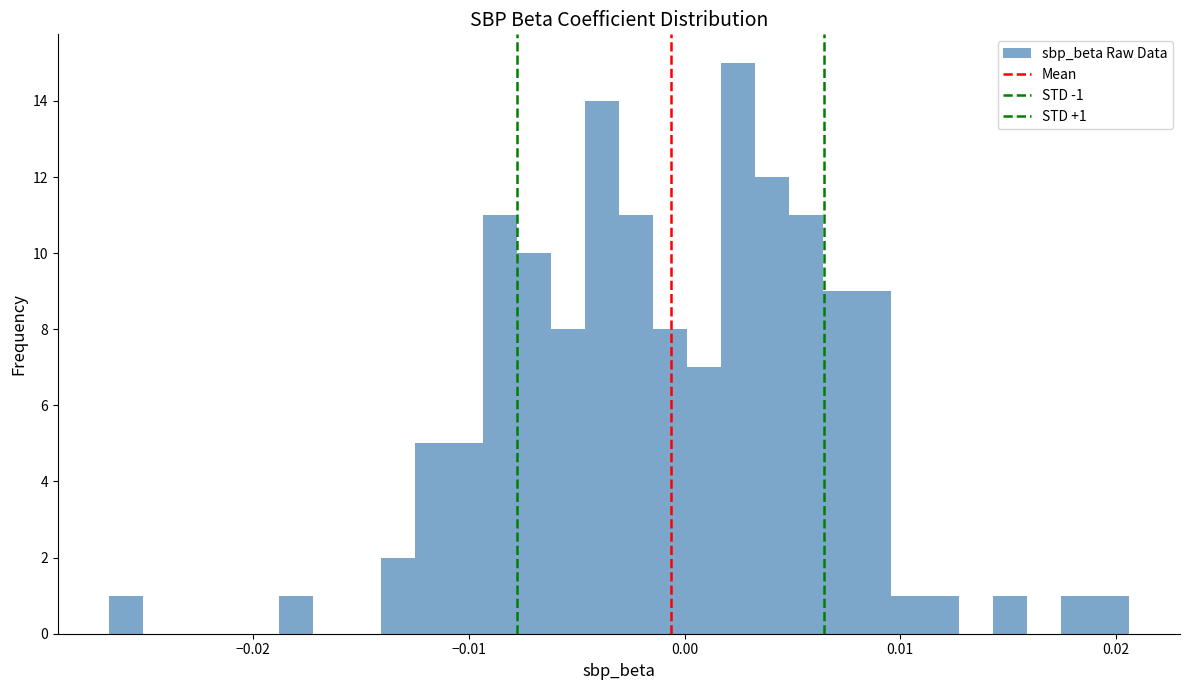

Read against the x-axis, roughly where is the centre of the tallest bar?

0.002